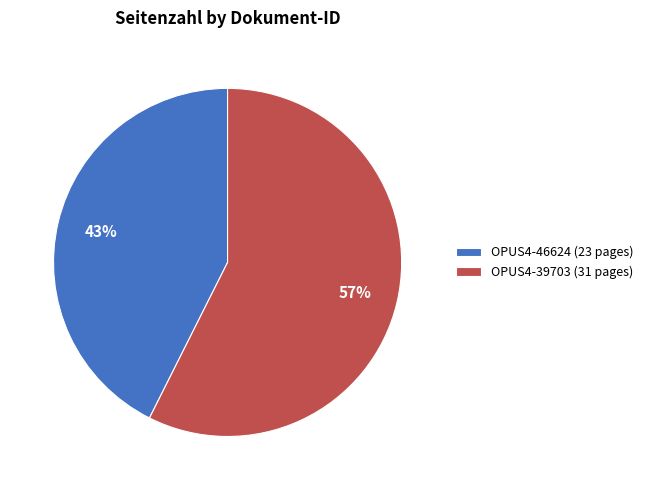

Between OPUS4-46624 (23 pages) and OPUS4-39703 (31 pages), which is larger?

OPUS4-39703 (31 pages)